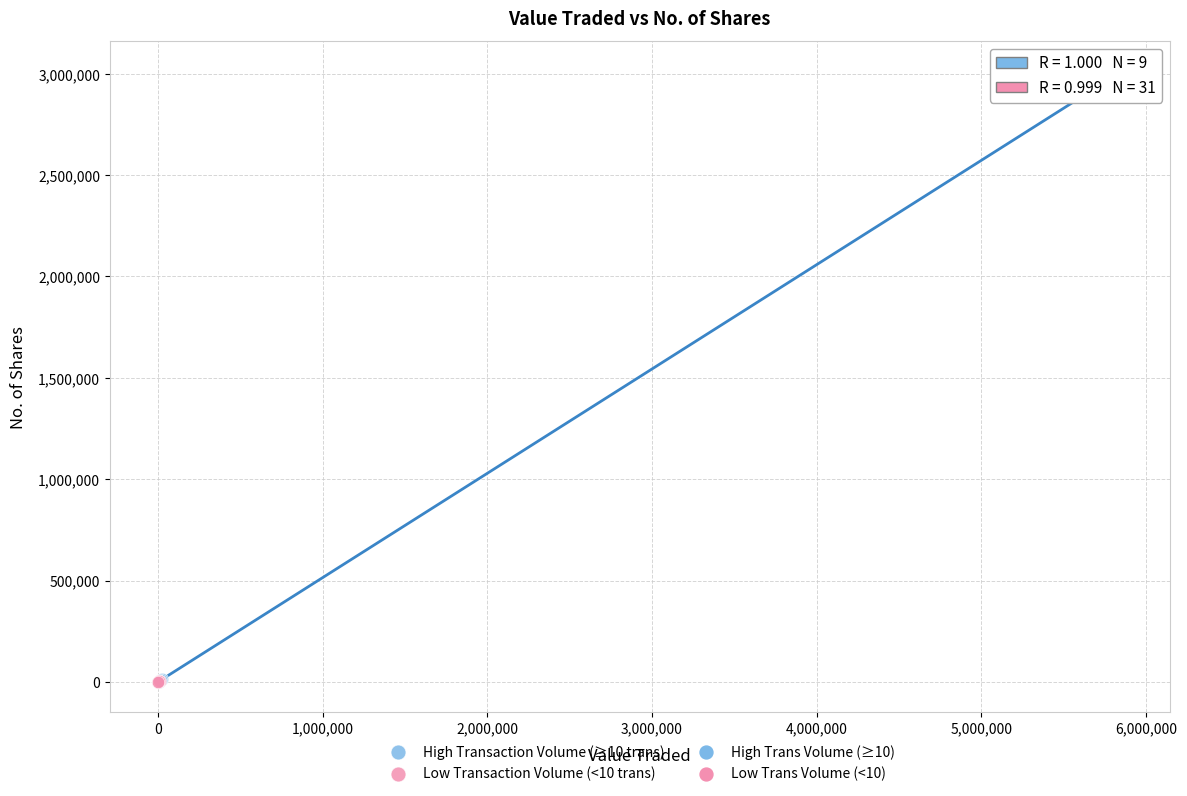

Which series has the largest Y range (max minus min)?

High Transaction Volume (≥10 trans)